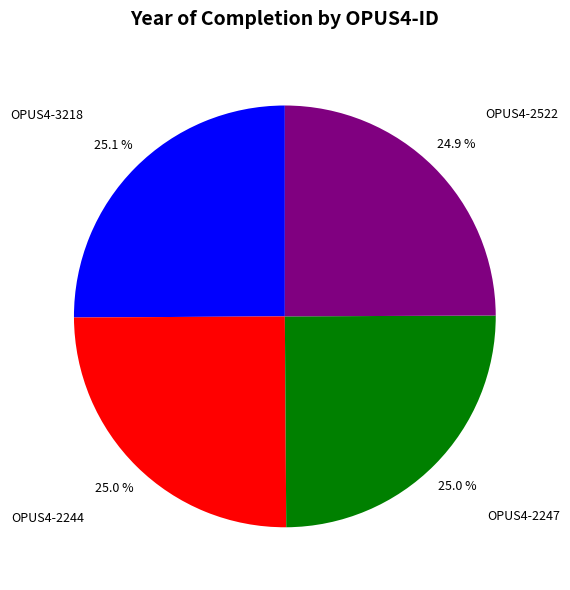

Count the number of slices in the pie.

4